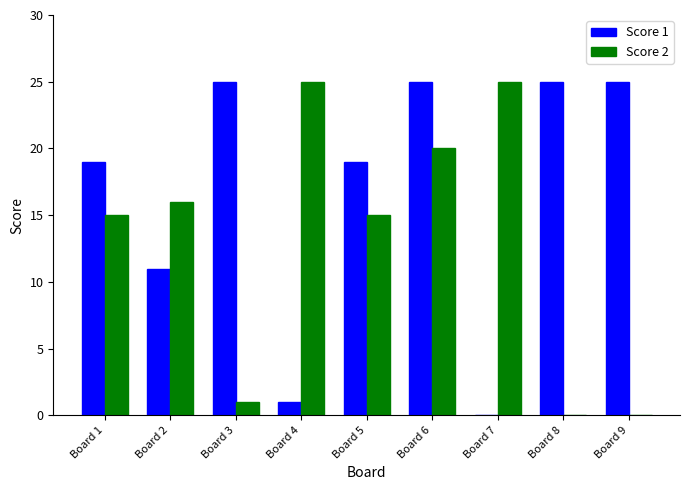

Which series changed the most between Board 4 and Board 5?

Score 1